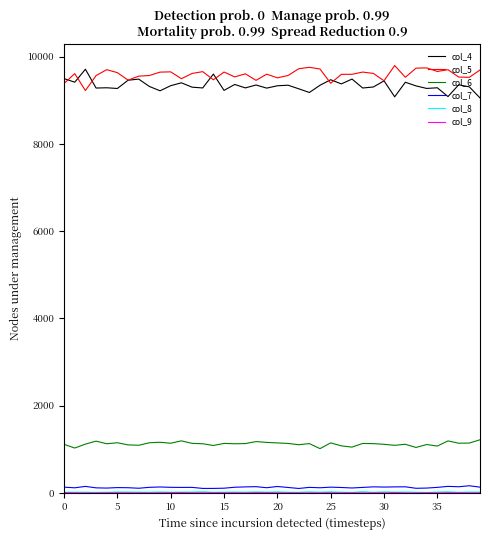

True or false: col_7 and col_6 intersect in this chart.

False